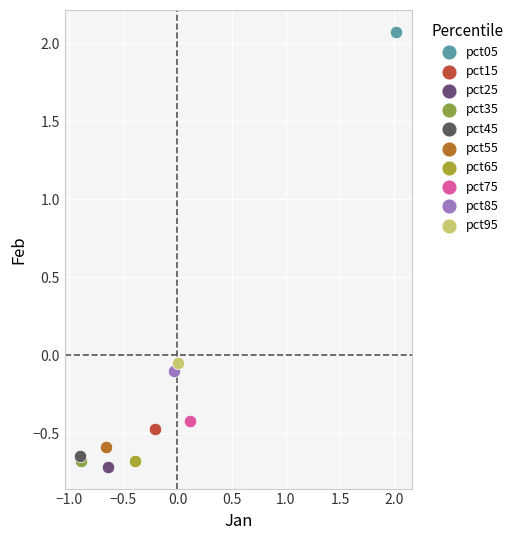

What are all the series names shown in the legend?

pct05, pct15, pct25, pct35, pct45, pct55, pct65, pct75, pct85, pct95